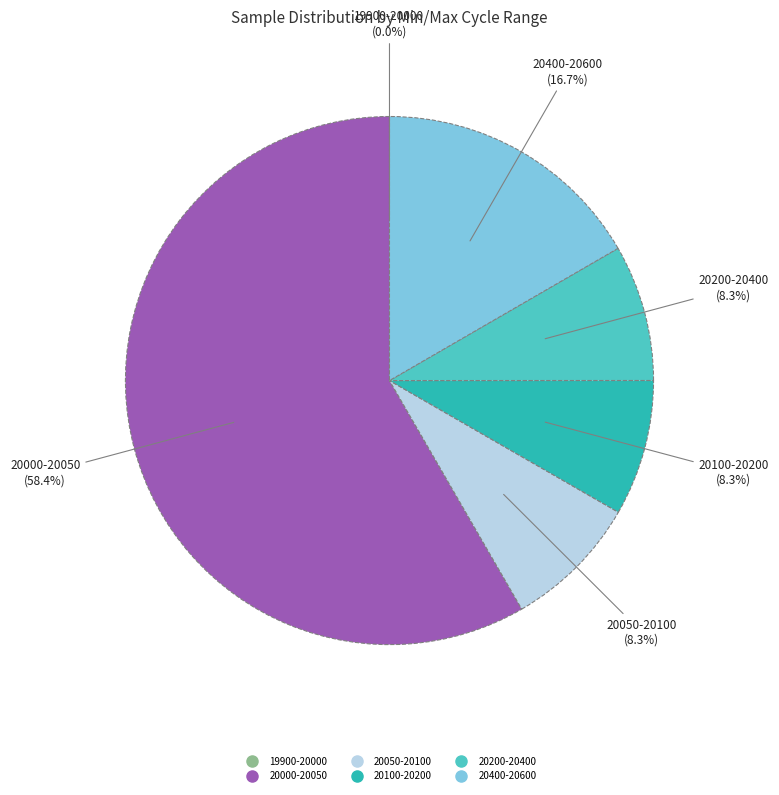

Is there any slice that represents more than half of the pie?

Yes